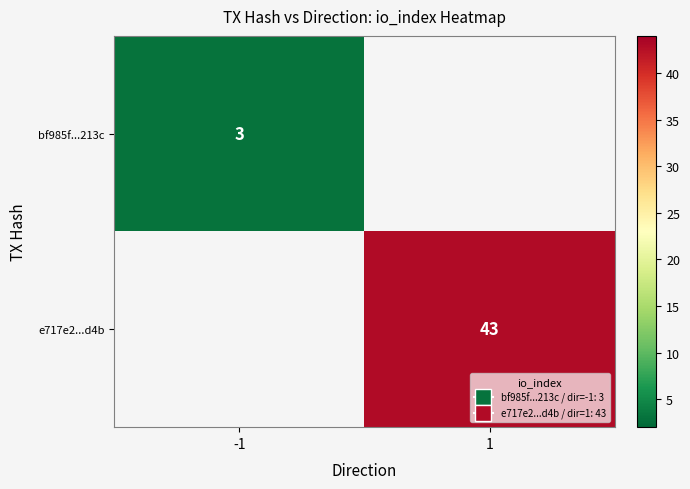

True or false: bf985f...213c has a value of 3 at -1.

True